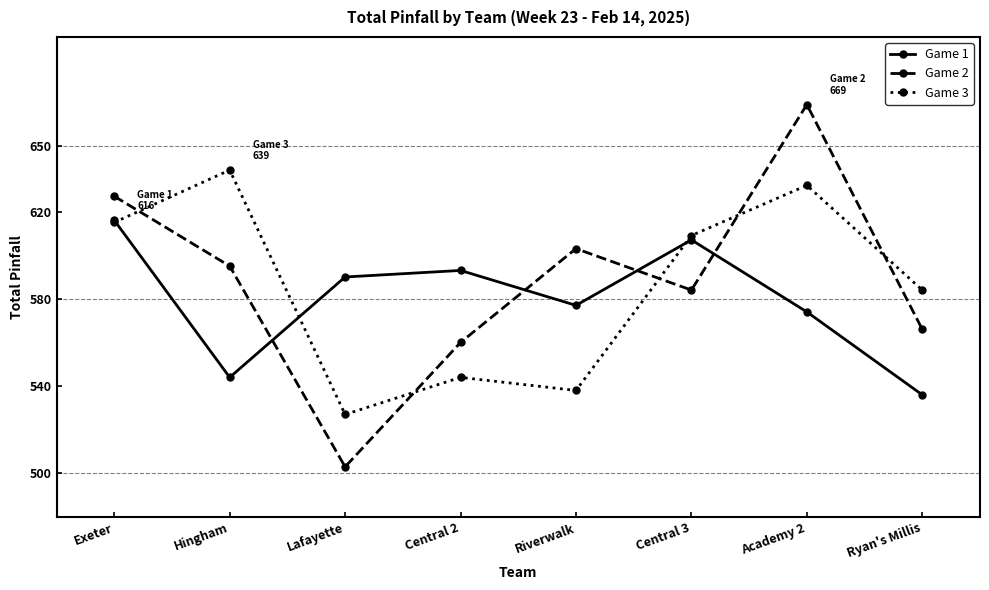

Reading right to left, what are all the values shown in this chart?

Game 1: Ryan's Millis=536	Academy 2=574	Central 3=607	Riverwalk=577	Central 2=593	Lafayette=590	Hingham=544	Exeter=616
Game 2: Ryan's Millis=566	Academy 2=669	Central 3=584	Riverwalk=603	Central 2=560	Lafayette=503	Hingham=595	Exeter=627
Game 3: Ryan's Millis=584	Academy 2=632	Central 3=609	Riverwalk=538	Central 2=544	Lafayette=527	Hingham=639	Exeter=615